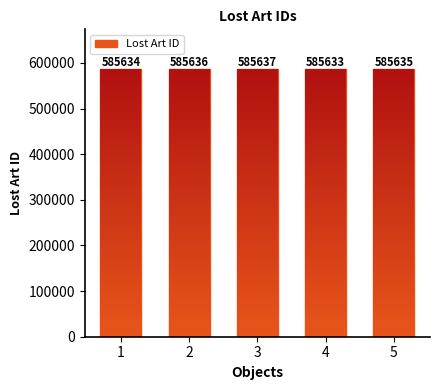

What is the change in value from 2 to 3?

+1